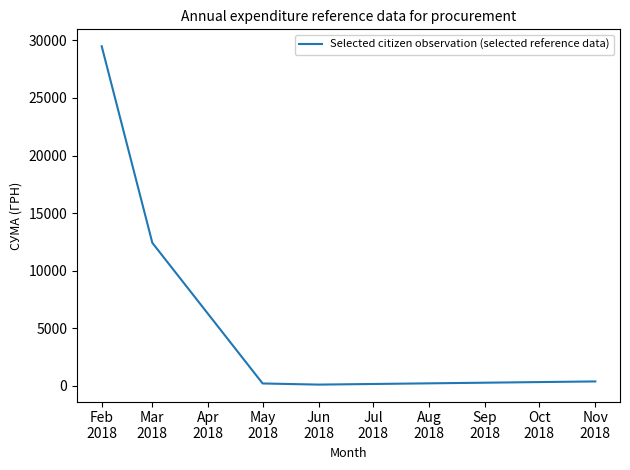

What is the average value?

8525.2